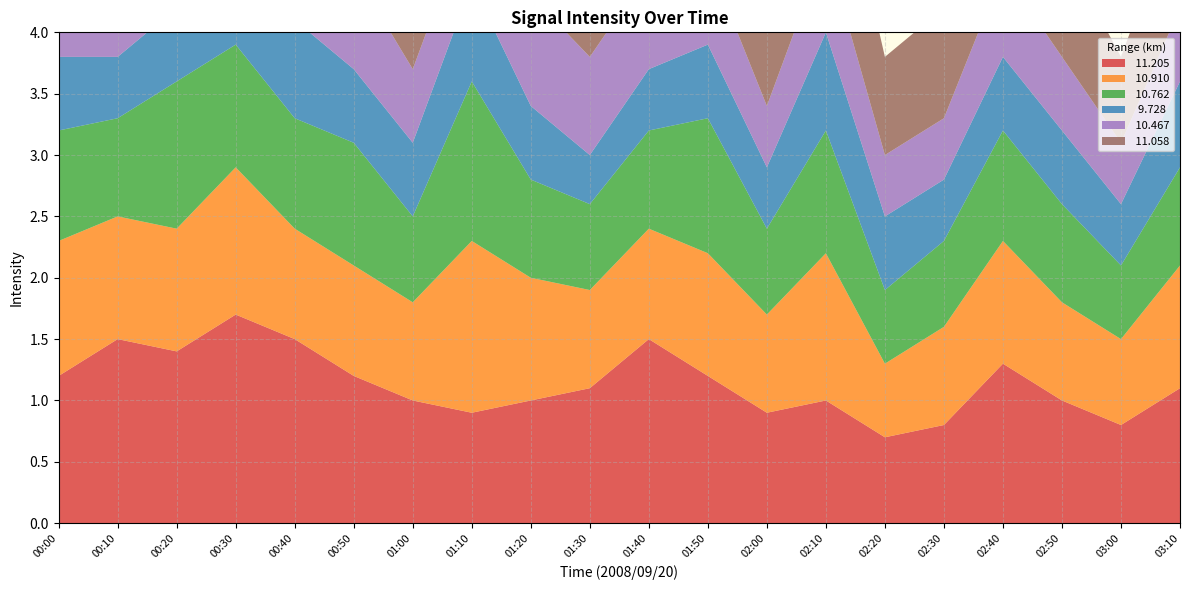

Reading right to left, transcribe all the data shown in this chart.

 11.205: 03:10=1.1	03:00=0.8	02:50=1.0	02:40=1.3	02:30=0.8	02:20=0.7	02:10=1.0	02:00=0.9	01:50=1.2	01:40=1.5	01:30=1.1	01:20=1.0	01:10=0.9	01:00=1.0	00:50=1.2	00:40=1.5	00:30=1.7	00:20=1.4	00:10=1.5	00:00=1.2
 10.910: 03:10=1.0	03:00=0.7	02:50=0.8	02:40=1.0	02:30=0.8	02:20=0.6	02:10=1.2	02:00=0.8	01:50=1.0	01:40=0.9	01:30=0.8	01:20=1.0	01:10=1.4	01:00=0.8	00:50=0.9	00:40=0.9	00:30=1.2	00:20=1.0	00:10=1.0	00:00=1.1
 10.762: 03:10=0.8	03:00=0.6	02:50=0.8	02:40=0.9	02:30=0.7	02:20=0.6	02:10=1.0	02:00=0.7	01:50=1.1	01:40=0.8	01:30=0.7	01:20=0.8	01:10=1.3	01:00=0.7	00:50=1.0	00:40=0.9	00:30=1.0	00:20=1.2	00:10=0.8	00:00=0.9
  9.728: 03:10=0.7	03:00=0.5	02:50=0.6	02:40=0.6	02:30=0.5	02:20=0.6	02:10=0.8	02:00=0.5	01:50=0.6	01:40=0.5	01:30=0.4	01:20=0.6	01:10=0.8	01:00=0.6	00:50=0.6	00:40=0.8	00:30=0.6	00:20=0.6	00:10=0.5	00:00=0.6
 10.467: 03:10=0.6	03:00=0.5	02:50=0.6	02:40=0.7	02:30=0.5	02:20=0.5	02:10=0.7	02:00=0.5	01:50=0.7	01:40=0.8	01:30=0.8	01:20=0.9	01:10=0.6	01:00=0.6	00:50=0.8	00:40=1.1	00:30=0.7	00:20=0.7	00:10=0.9	00:00=0.5
 11.058: 03:10=0.9	03:00=0.7	02:50=0.9	02:40=1.1	02:30=0.9	02:20=0.8	02:10=1.2	02:00=0.8	01:50=1.0	01:40=1.2	01:30=0.8	01:20=0.9	01:10=1.1	01:00=0.7	00:50=0.8	00:40=1.0	00:30=1.4	00:20=1.2	00:10=1.2	00:00=1.0